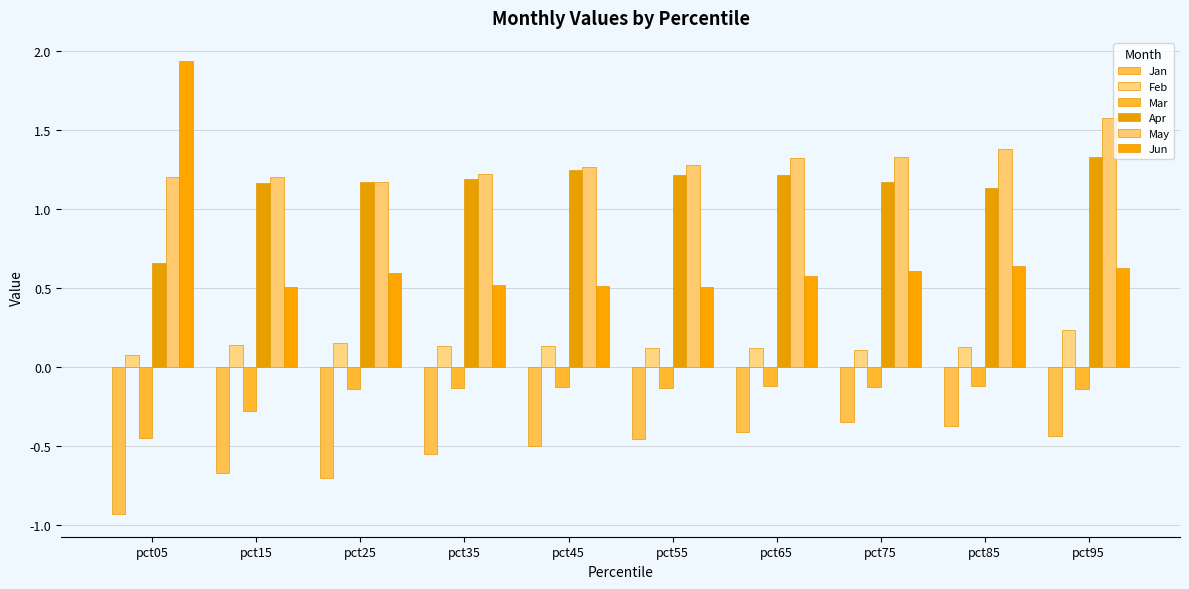

Rank the series by their maximum value, from highest to lowest.

Jun, May, Apr, Feb, Mar, Jan